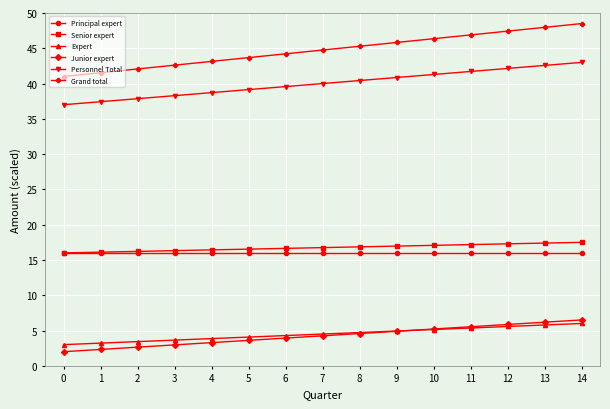

Rank the series by their maximum value, from highest to lowest.

Grand total, Personnel Total, Senior expert, Principal expert, Junior expert, Expert